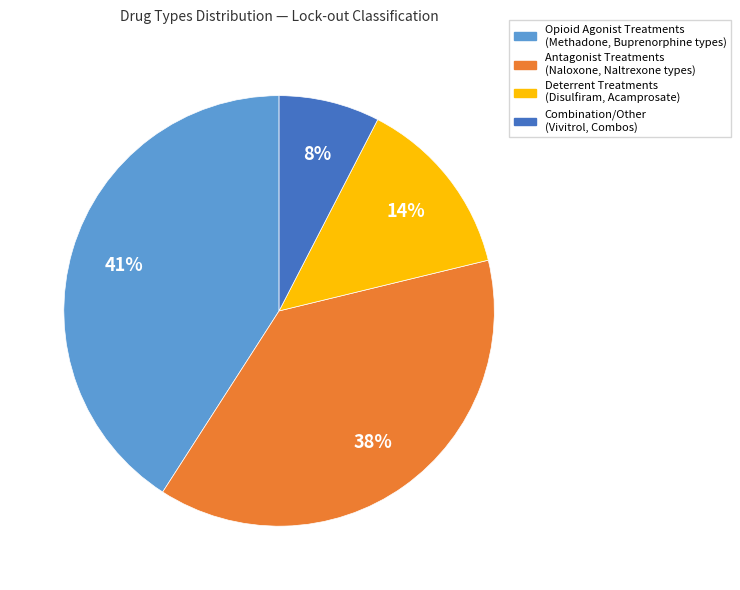

To the nearest percent, what is the average slice percentage?

25%